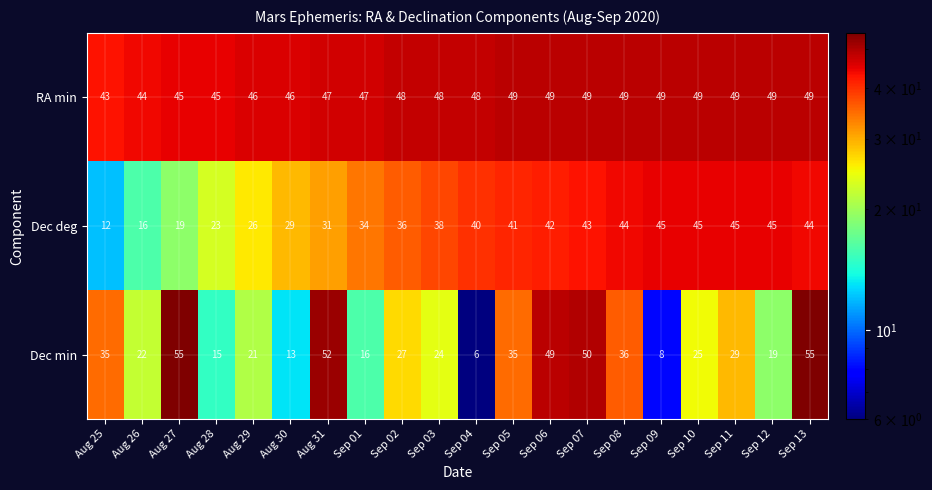

What is the average value of the RA min series?

47